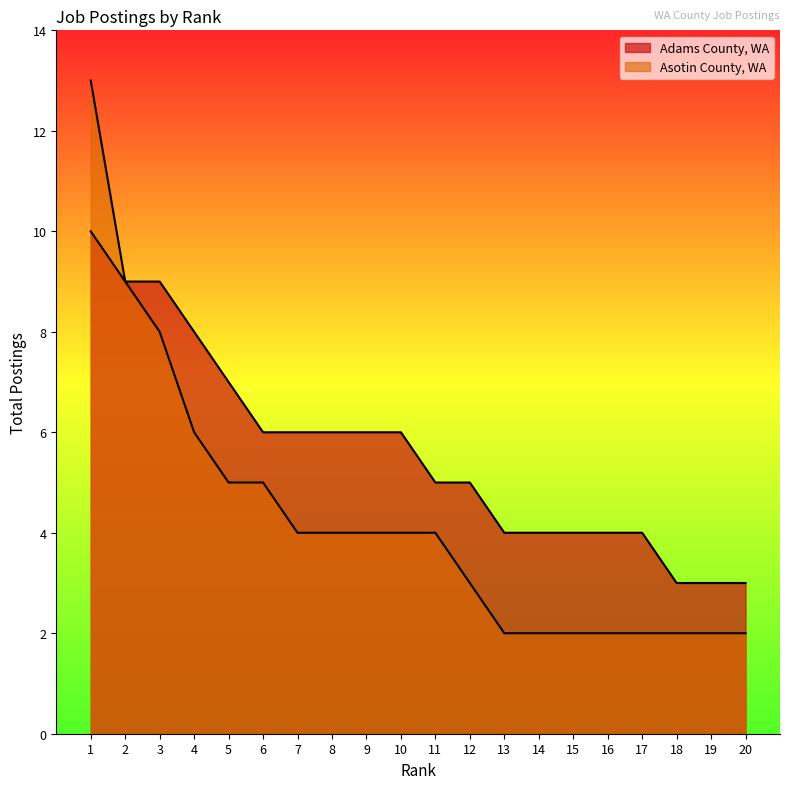

Which category has the lowest value across all series?

13